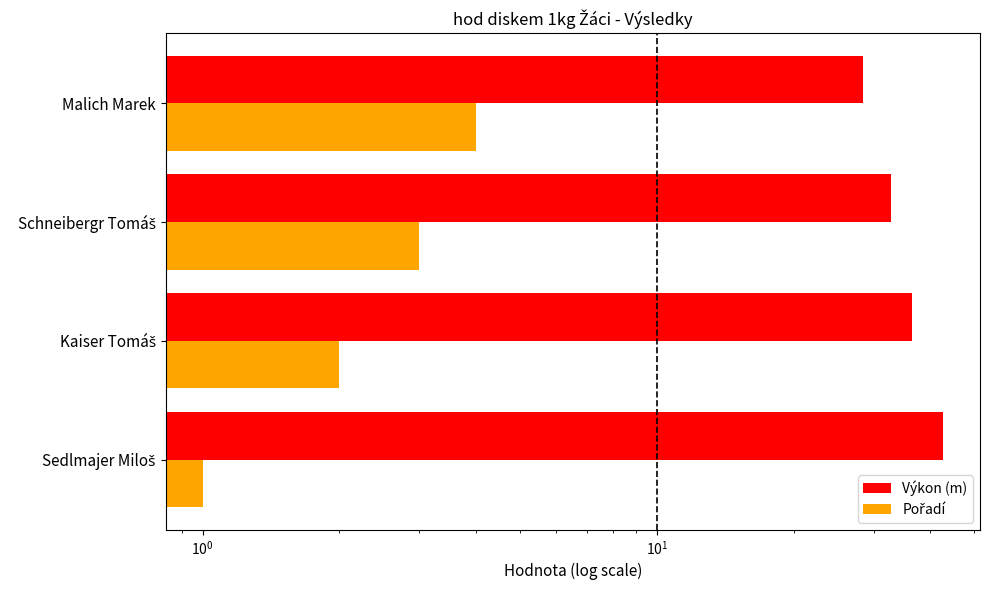

What is the value of the Pořadí bar at the 4th from the left?

4.0